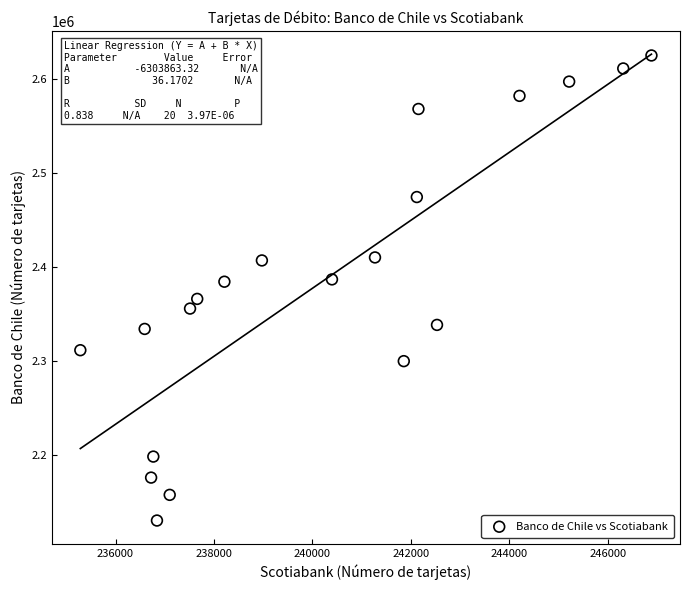

What is the range of X values (max minus min)?

11604